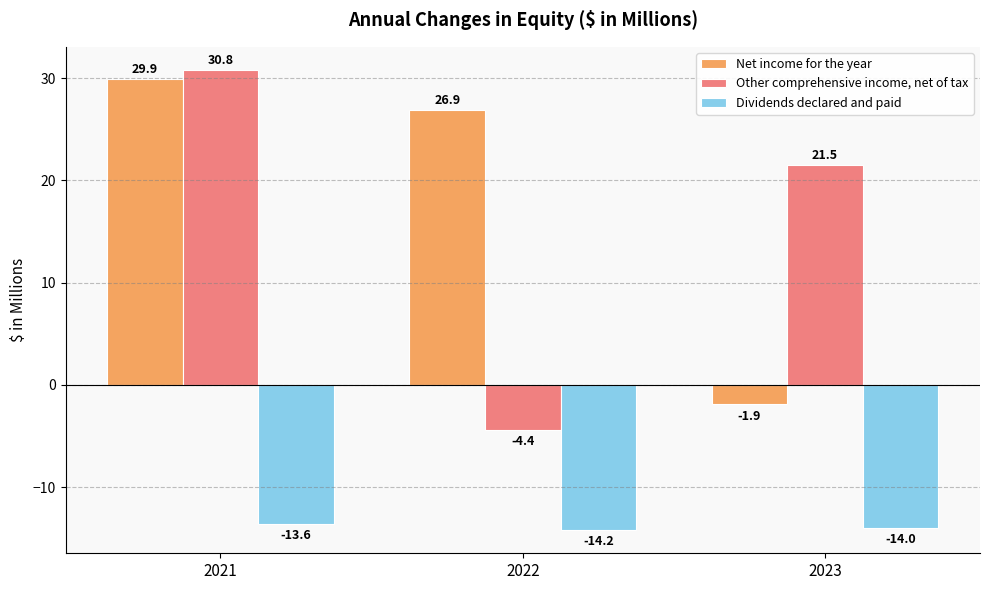

Rank the series by their maximum value, from highest to lowest.

Other comprehensive income, net of tax, Net income for the year, Dividends declared and paid